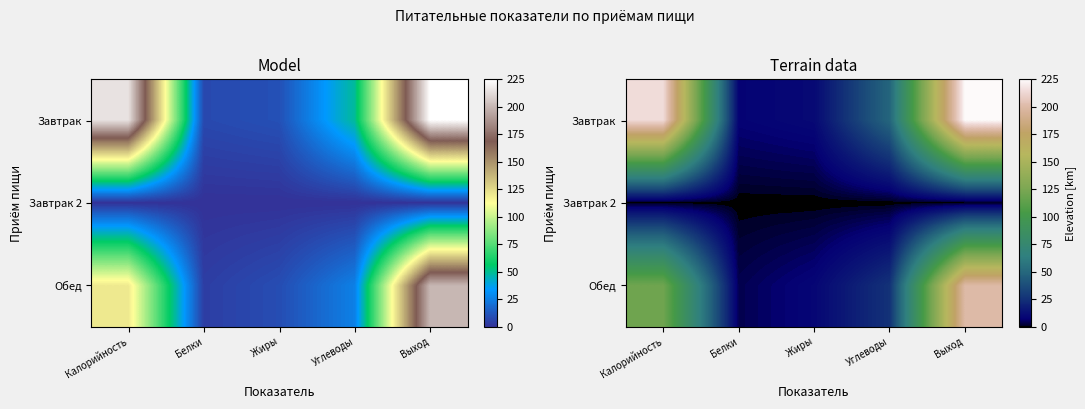

At which label does Завтрак first exceed 48?

Калорийность